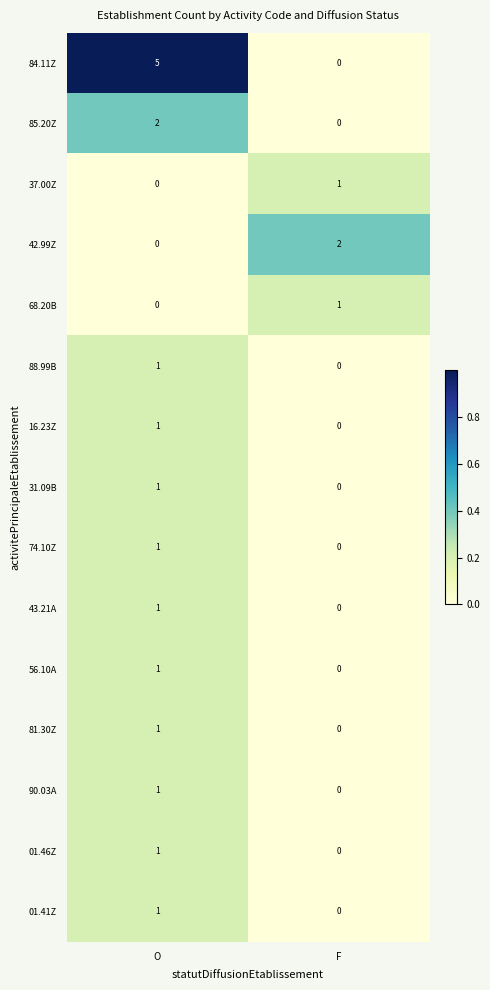

Rank the categories by 84.11Z value from lowest to highest.

F, O